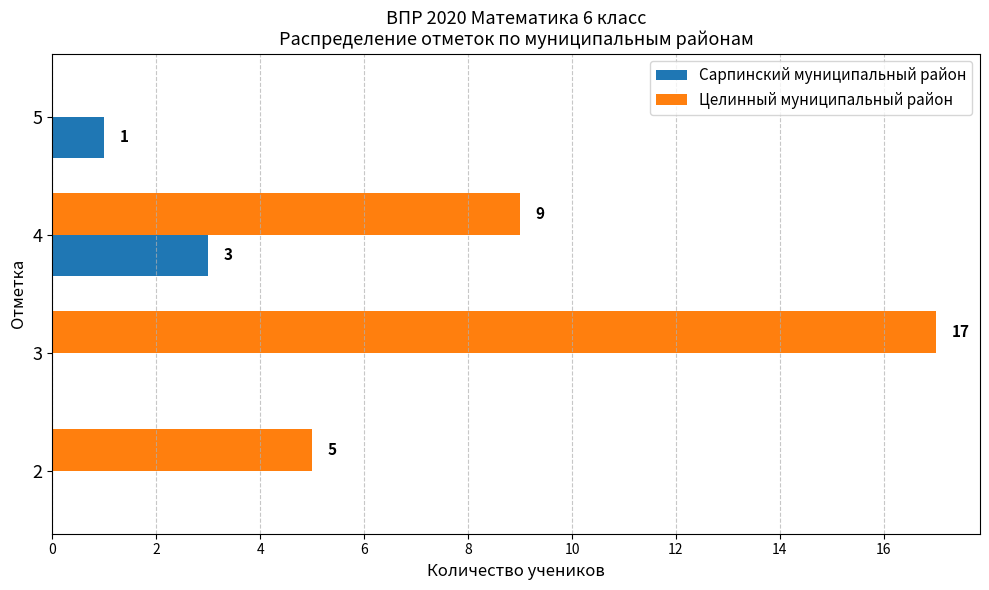

What is the total value across all series at 2?

5